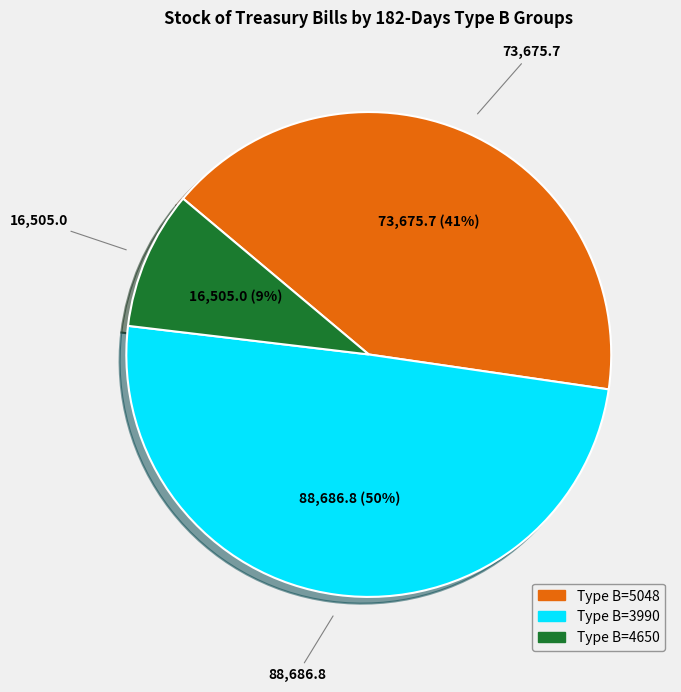

To the nearest percent, what is the average slice percentage?

33%